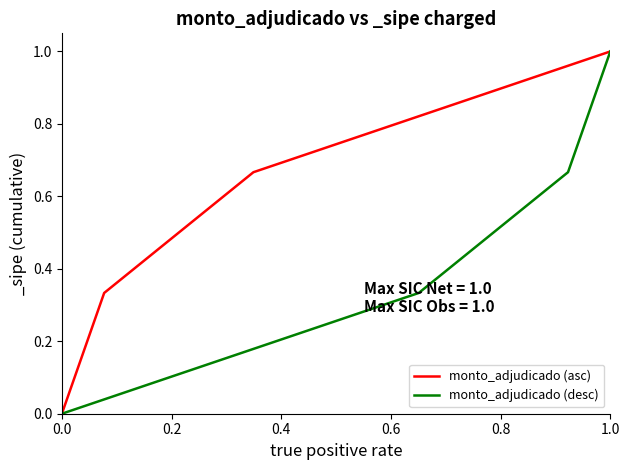

The value of monto_adjudicado (asc) at 1.0 is 1.5. True or false?

False